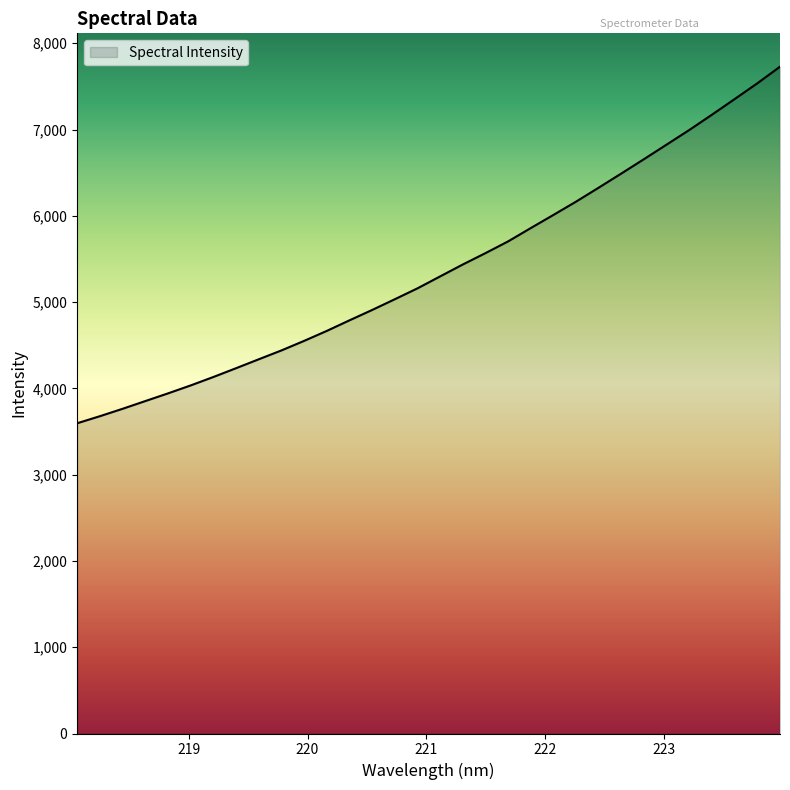

What is the difference between the maximum and minimum values?

4133.1